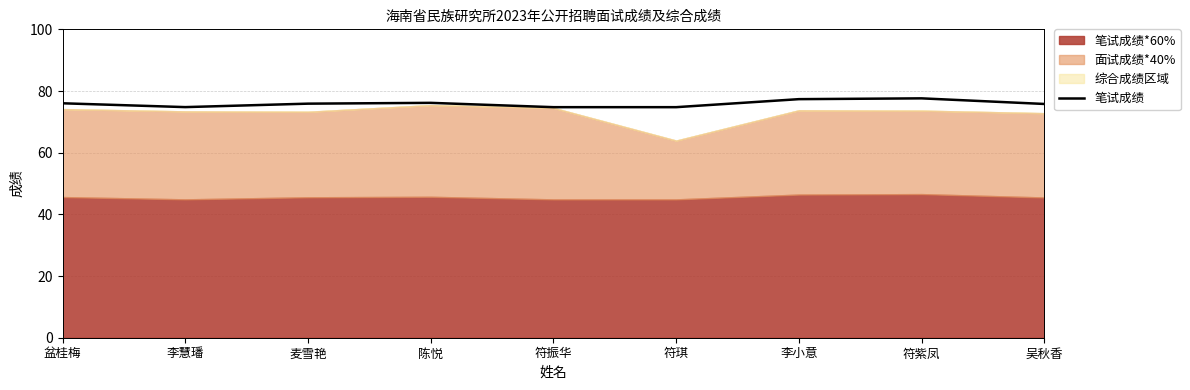

Reading right to left, what are all the values shown in this chart?

75.8	77.6	77.4	74.8	74.8	76.2	75.9	74.8	76.0